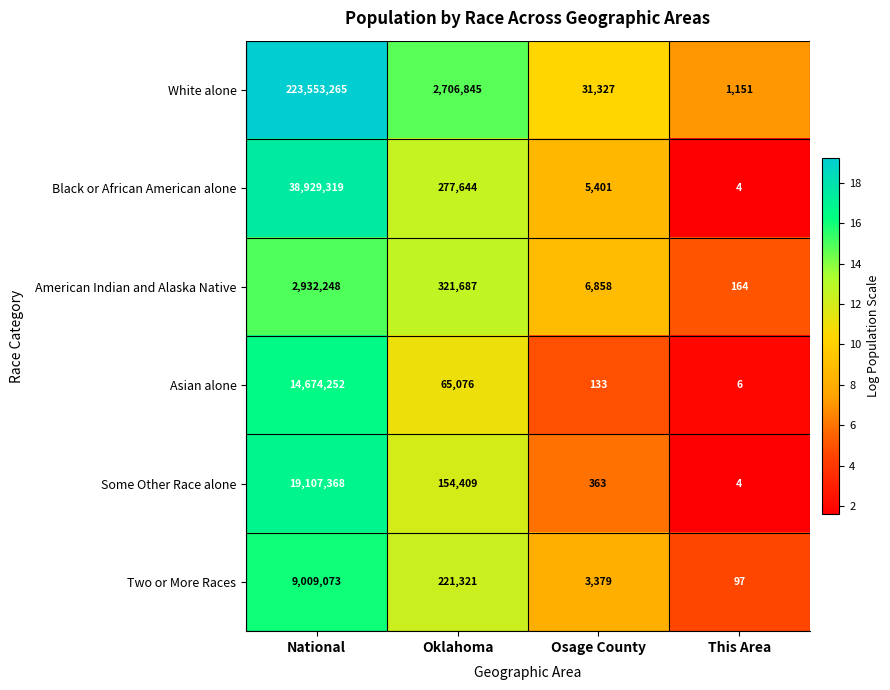

At which category does the chart reach its peak across all series?

National